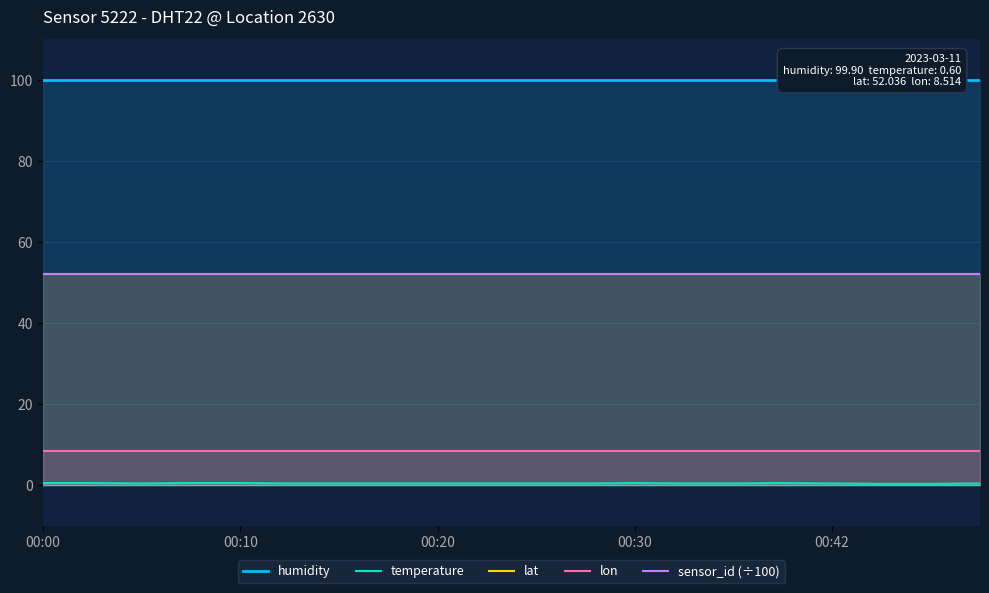

Which label corresponds to the largest value in the chart?

00:00